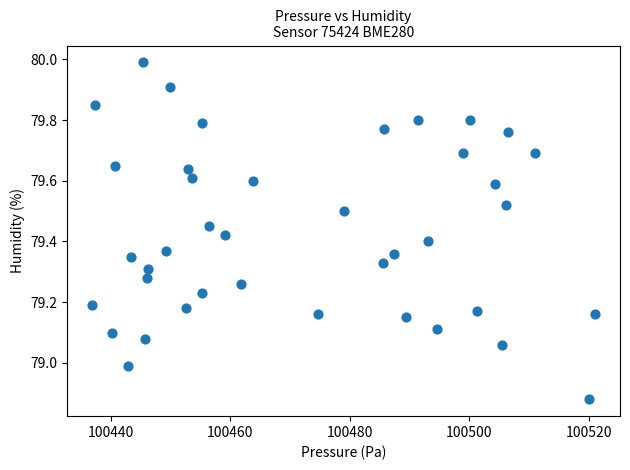

What is the range of Y values (max minus min)?

1.1